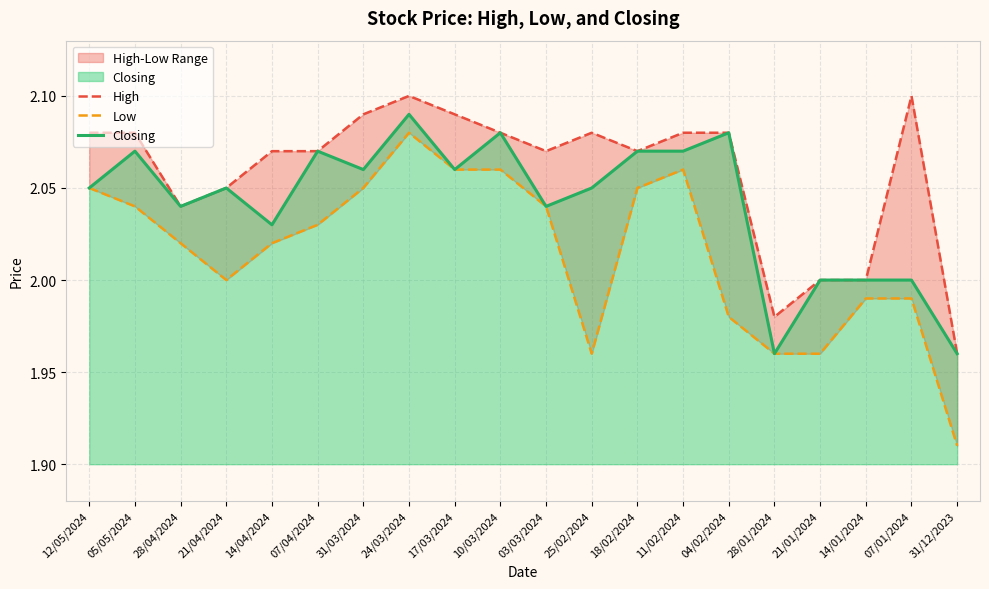

True or false: Closing and Low cross at least once.

False